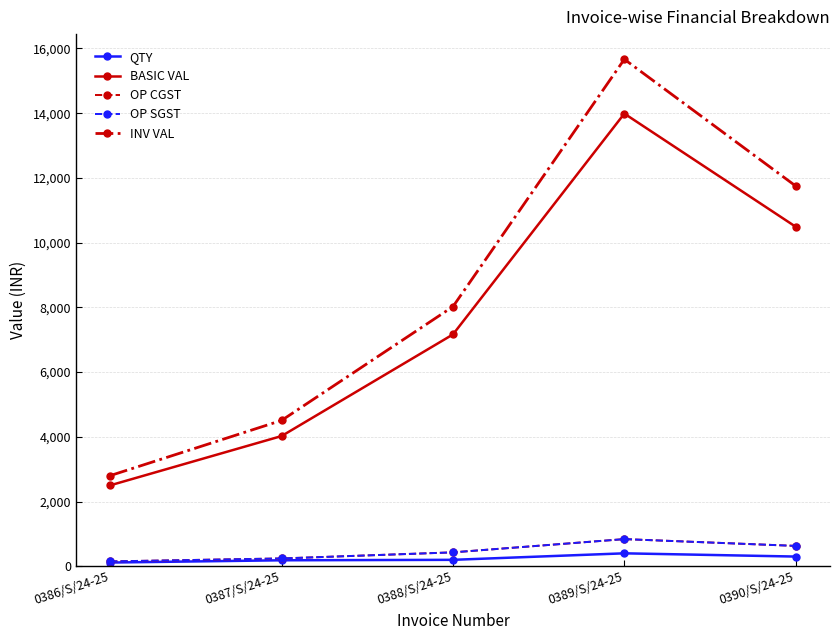

True or false: QTY and INV VAL intersect in this chart.

False